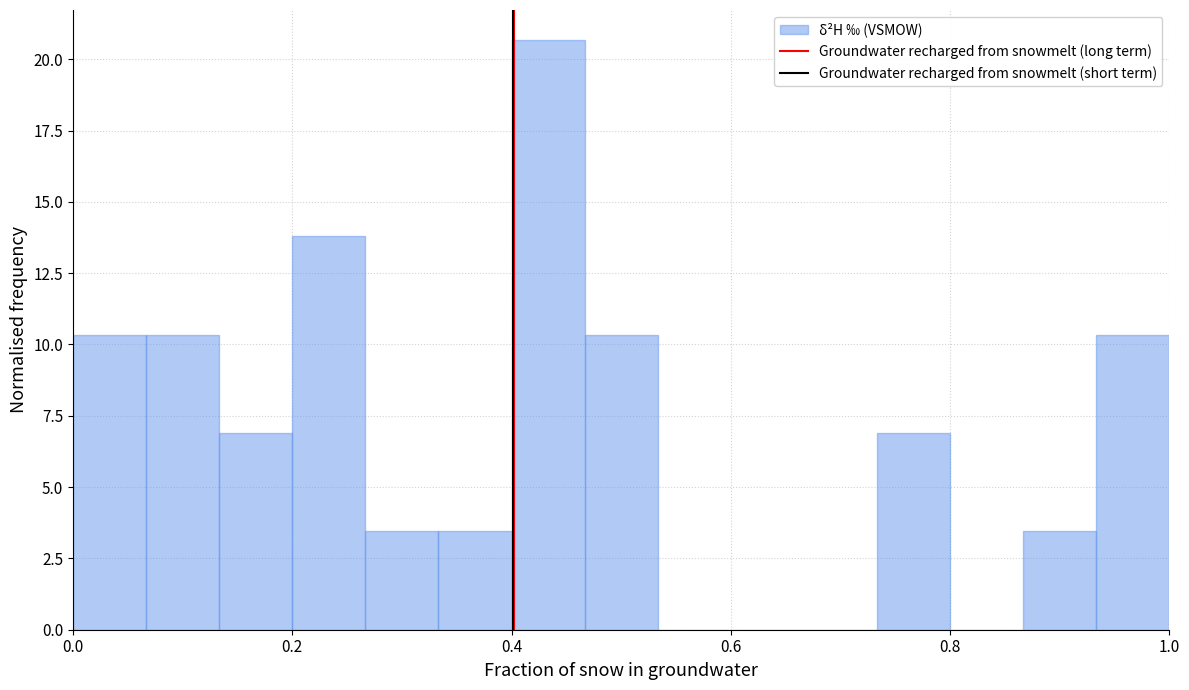

Around what value on the x-axis is the tallest bar? Give the approximate position of its centre, as read against the axis.

0.44